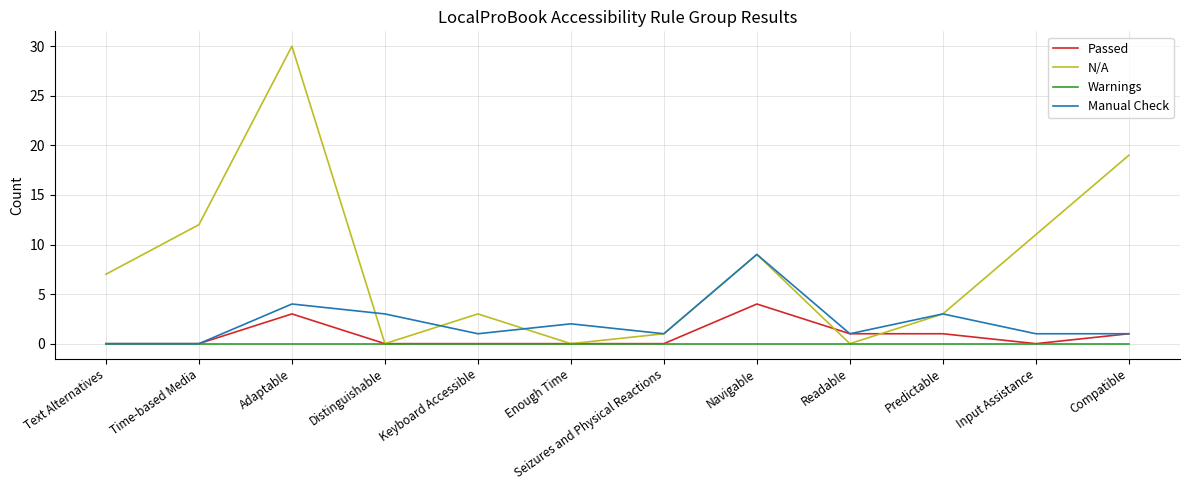

Where does the Manual Check series first go above 1?

Adaptable